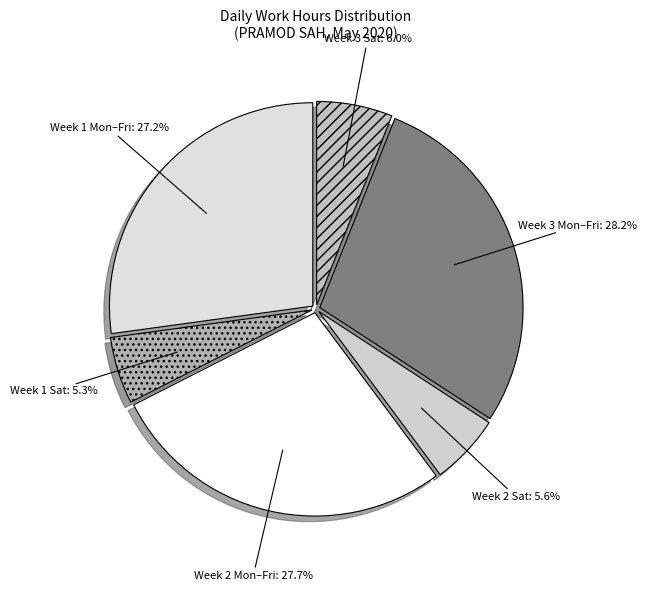

Approximately how many times larger is the value at Week 2 Sat compared to Week 3 Sat?

0.9